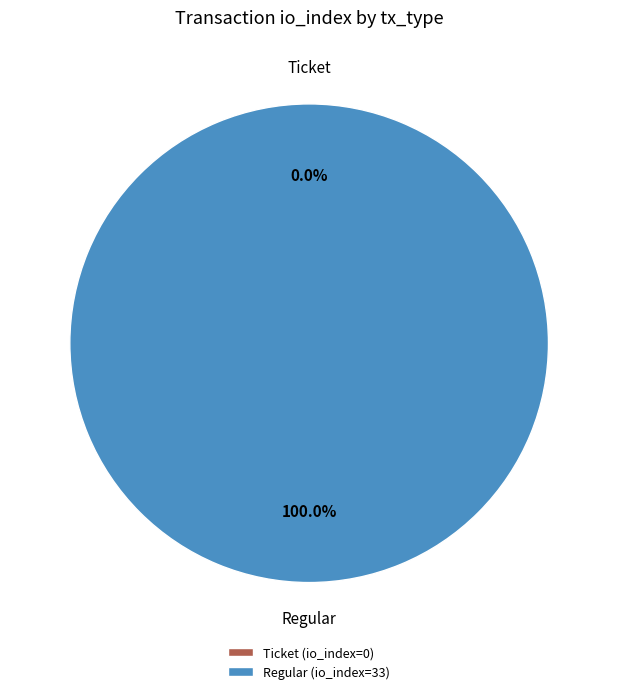

How many segments does this pie chart have?

2